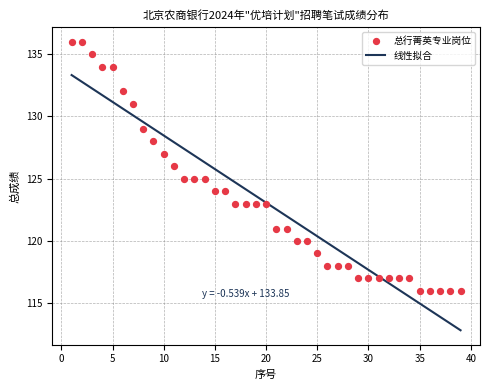

Which series contains the highest Y value?

总行菁英专业岗位